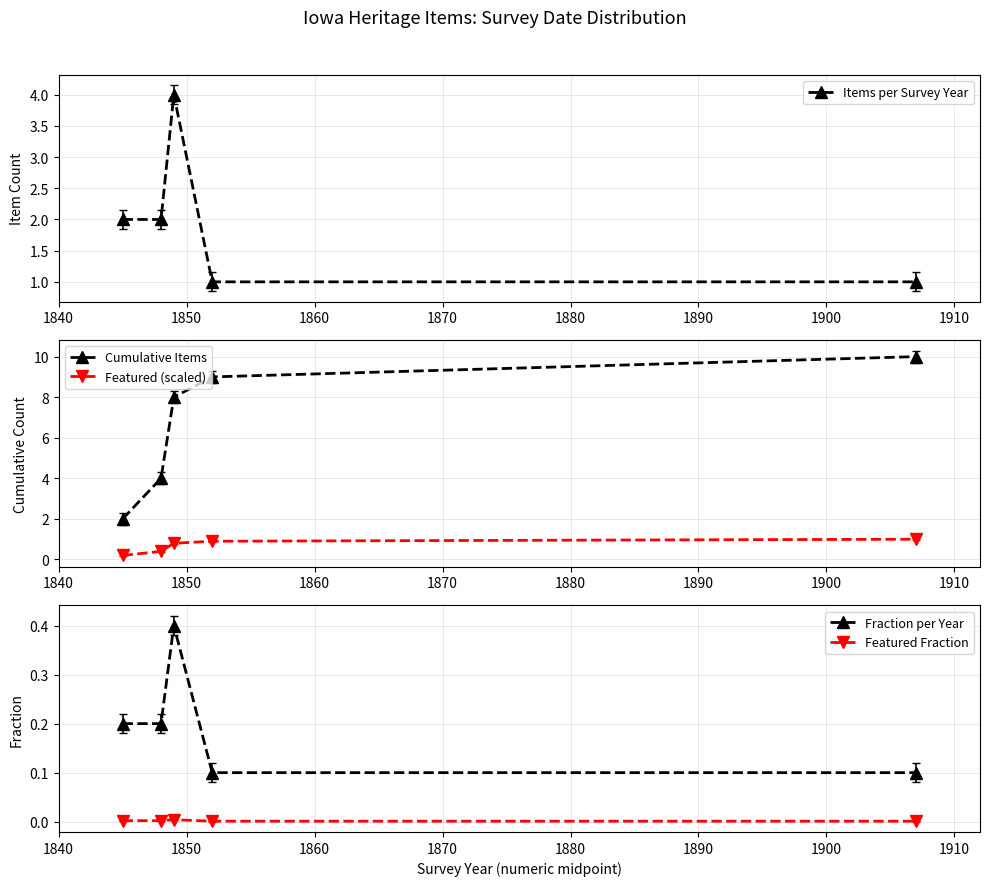

Which series has the largest range (max minus min)?

Cumulative Items